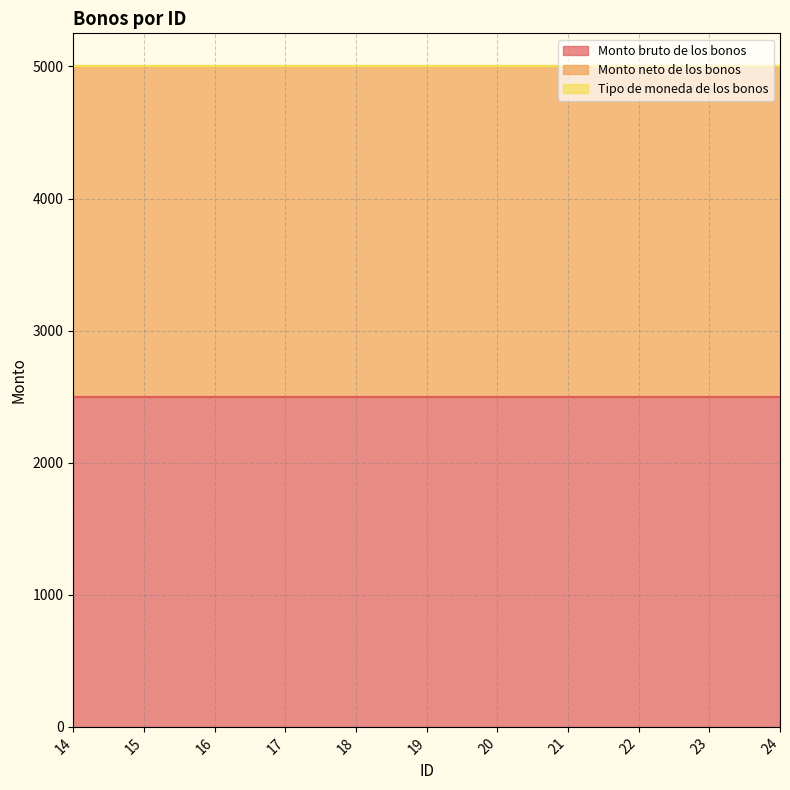

What is the approximate value of Tipo de moneda de los bonos at 15?

1